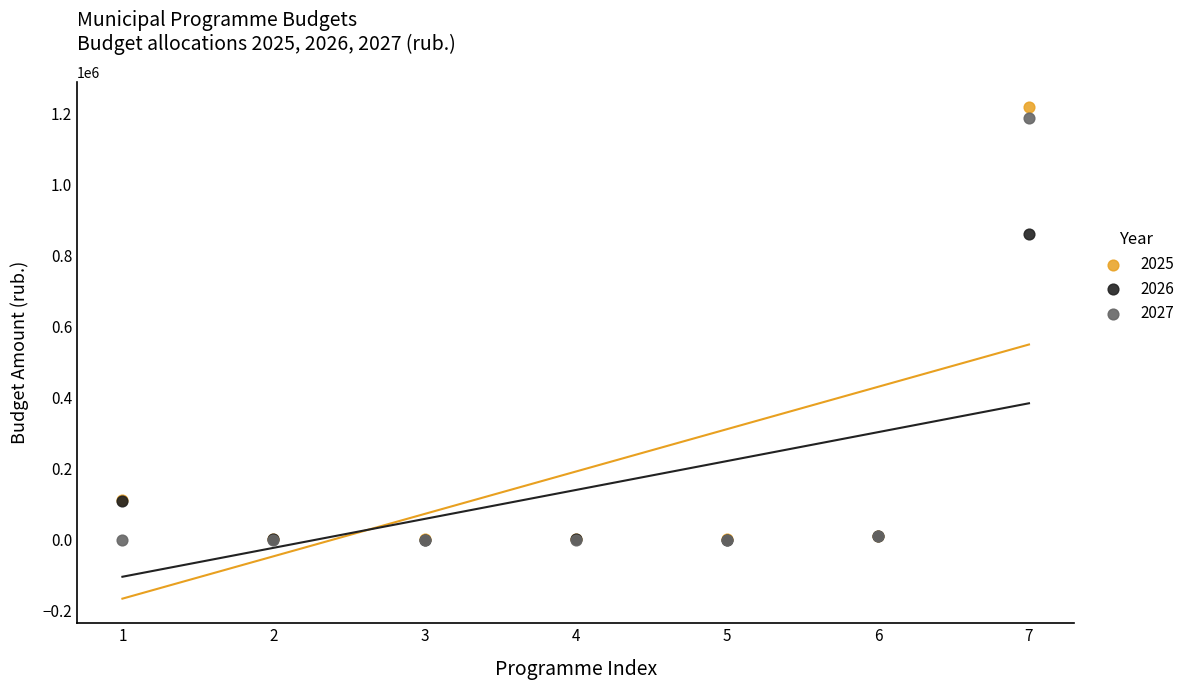

Across all series, what Y value is closest to 609355?

861497.2